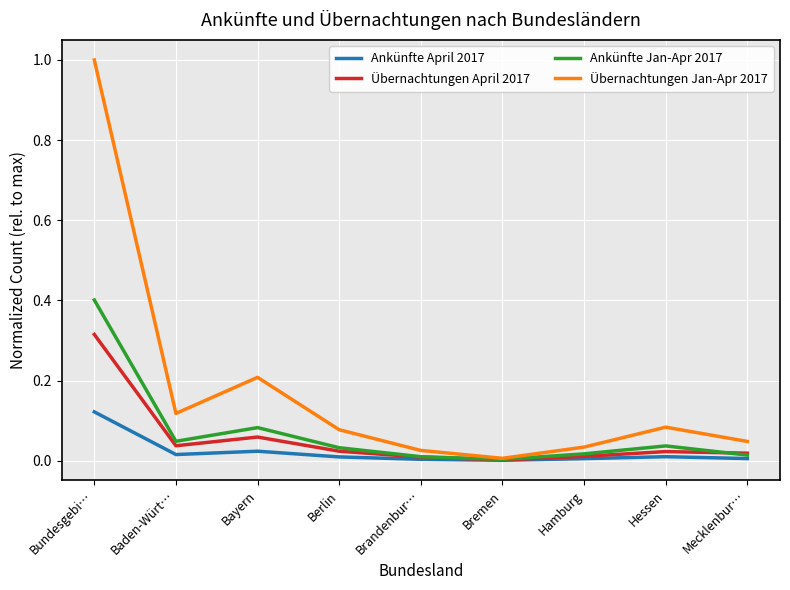

True or false: Übernachtungen Jan-Apr 2017 has a value of 0.0 at Hessen.

False